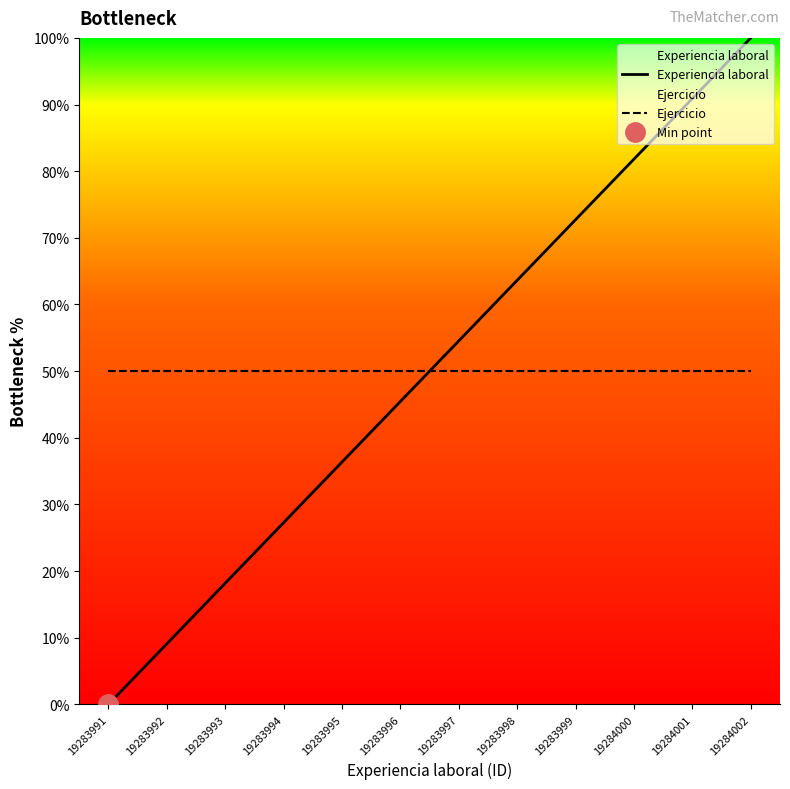

At which label does Experiencia laboral reach its minimum?

19283991